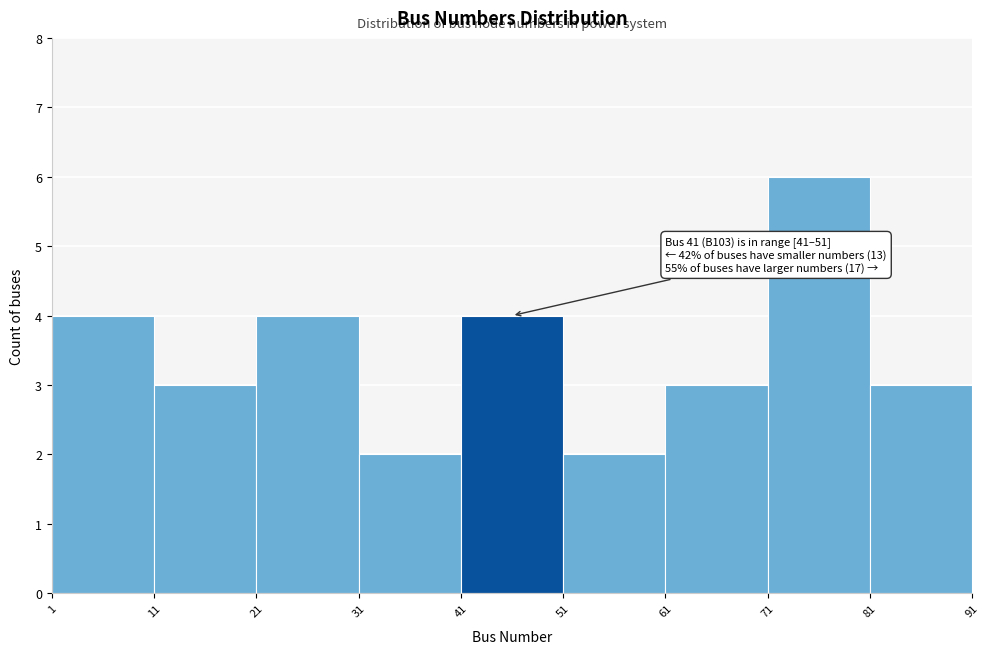

Which range on the x-axis has the tallest bar?

71 to 81